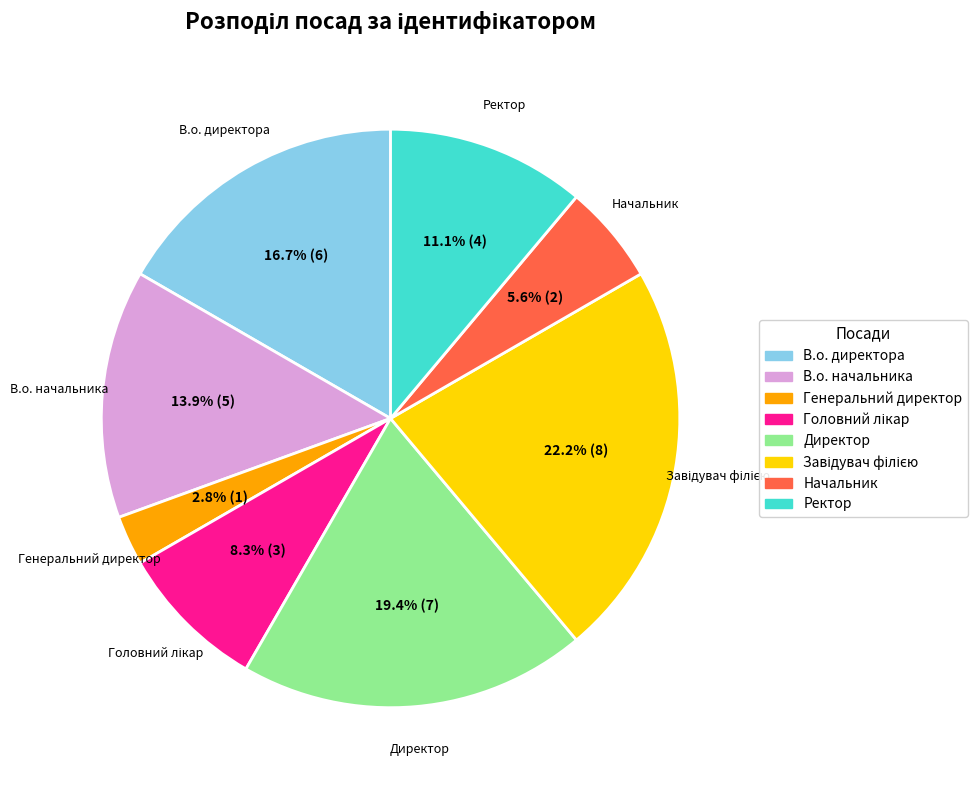

What percentage do В.о. начальника and Генеральний директор together represent?

16.7%